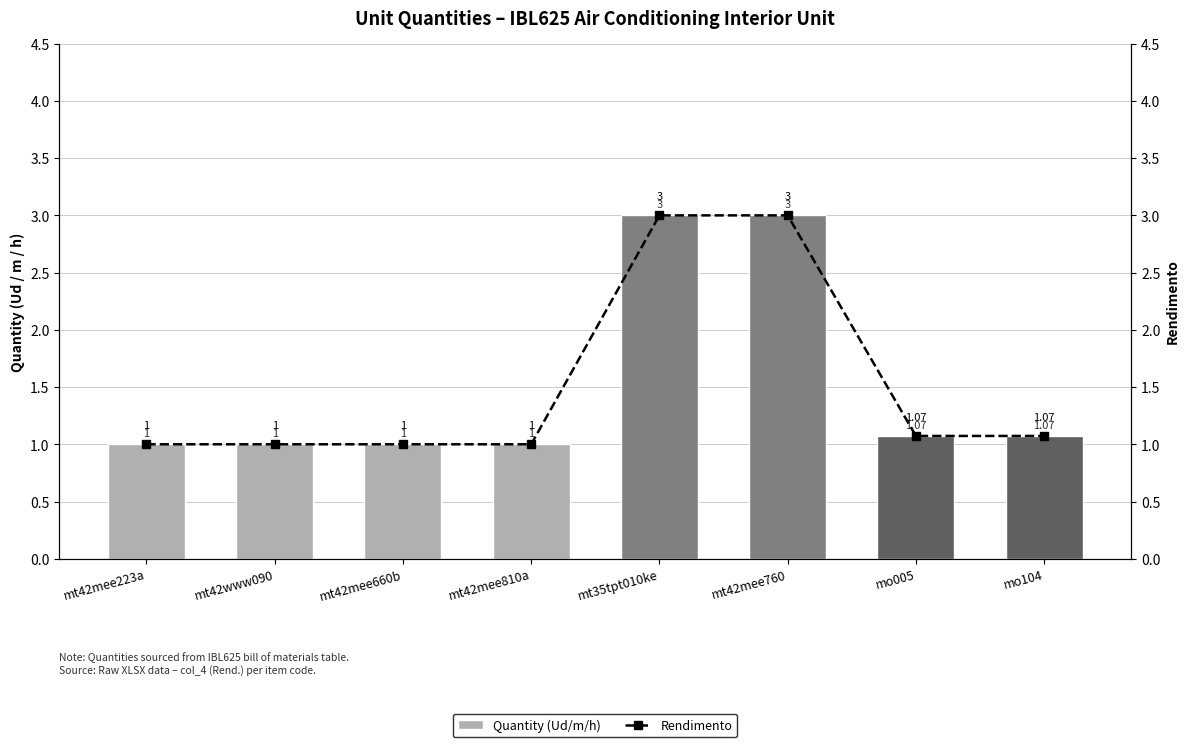

What is the maximum value for Quantity (Ud/m/h)?

3.0